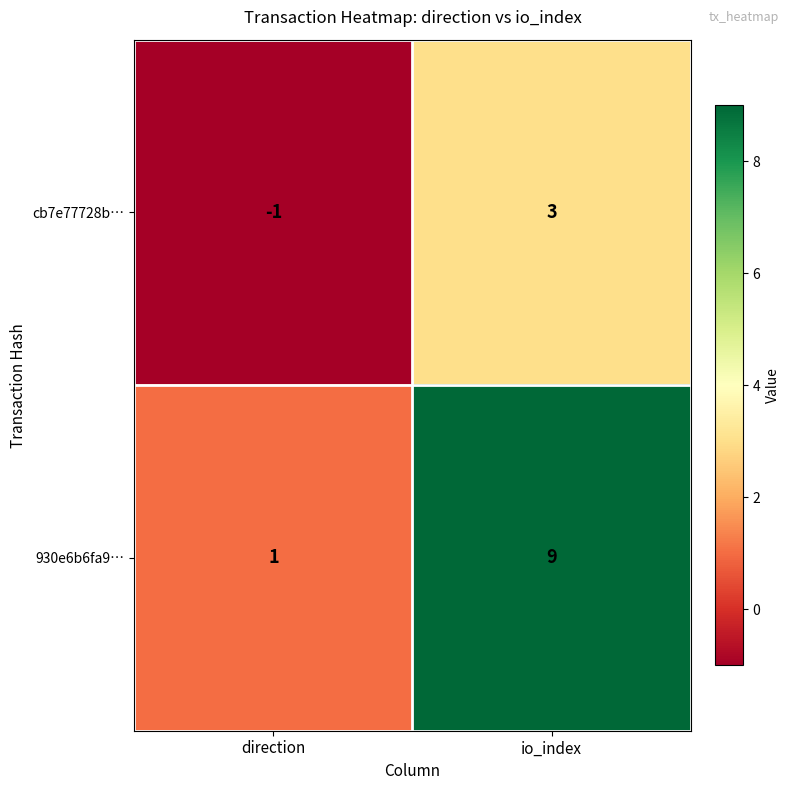

How many values in the 930e6b6fa9… series are below 9?

1